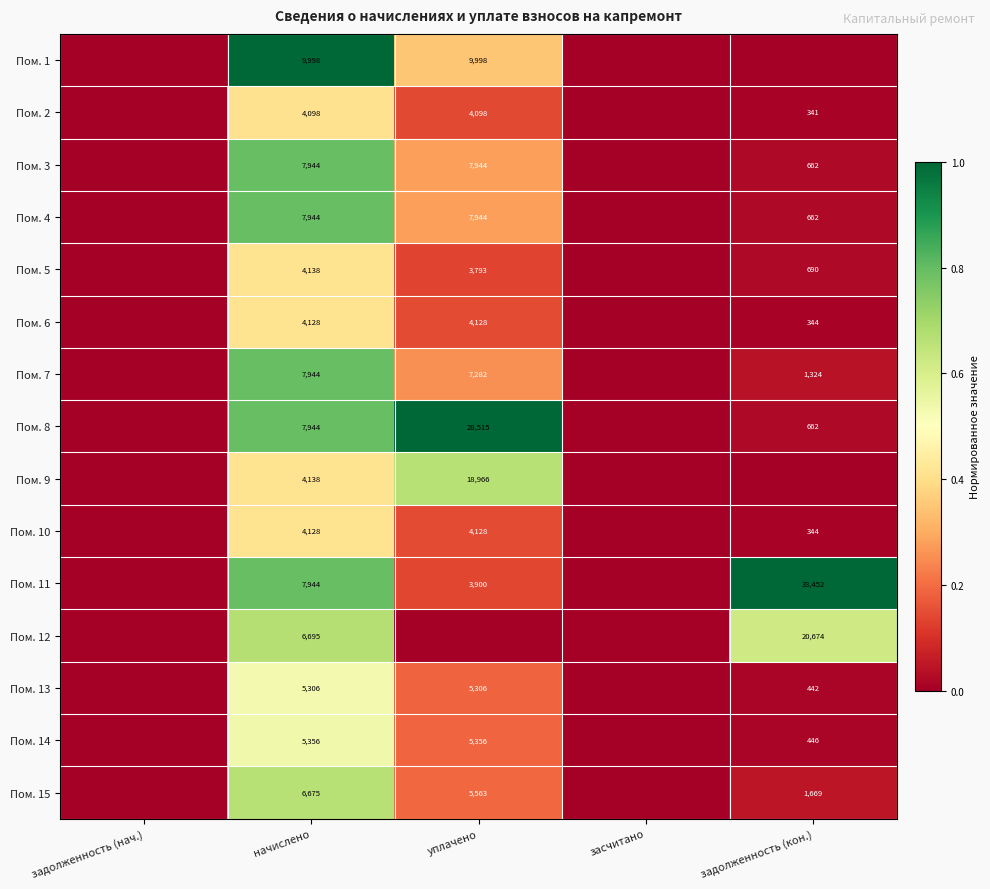

Which has a higher value, задолженность (кон.) or уплачено?

уплачено